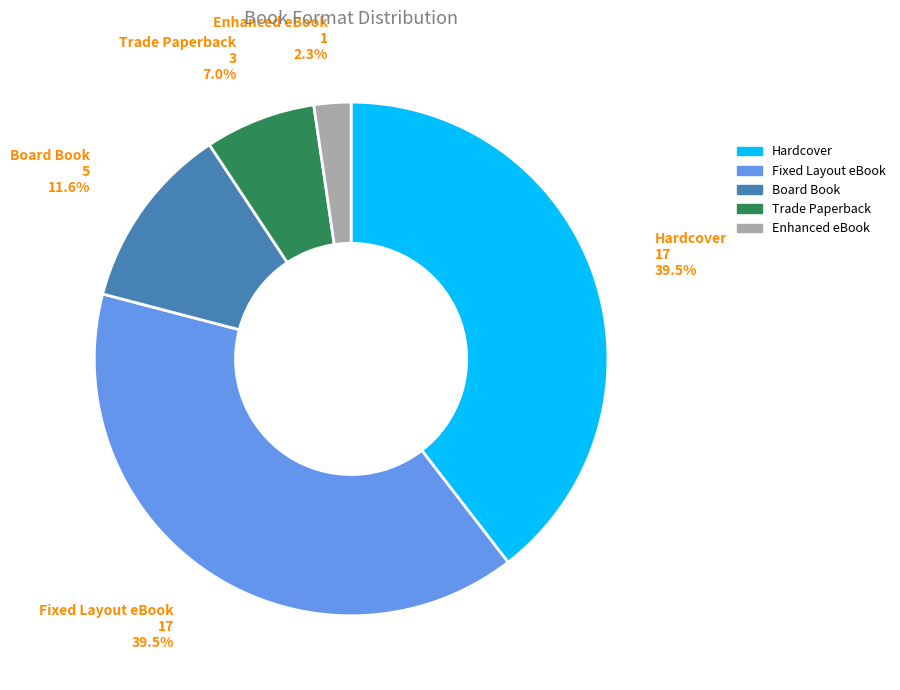

Approximately how many times larger is the value at Hardcover compared to Board Book?

3.4